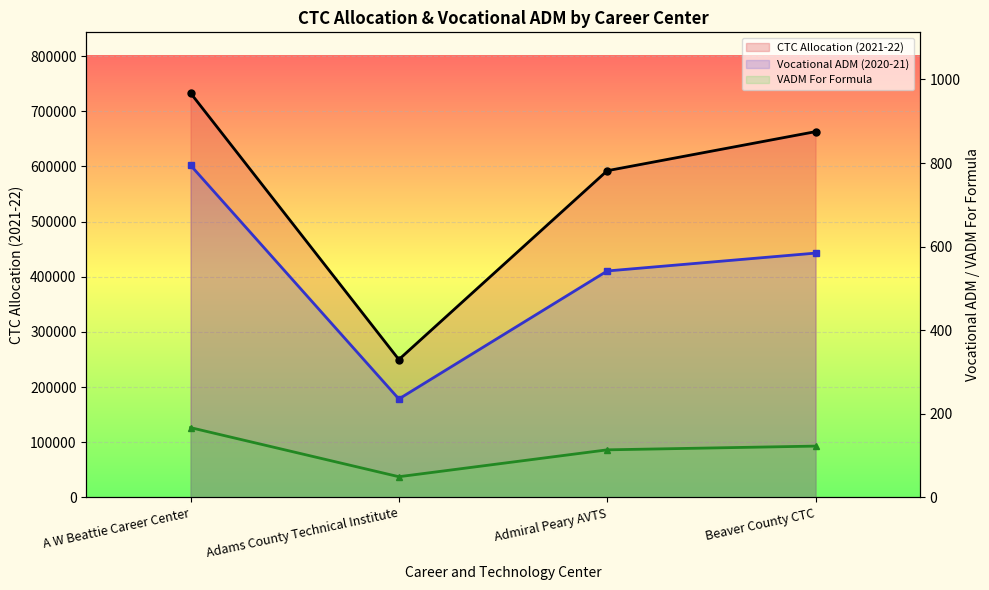

The value of CTC Allocation (2021-22) at A W Beattie Career Center is 732980.0. True or false?

True